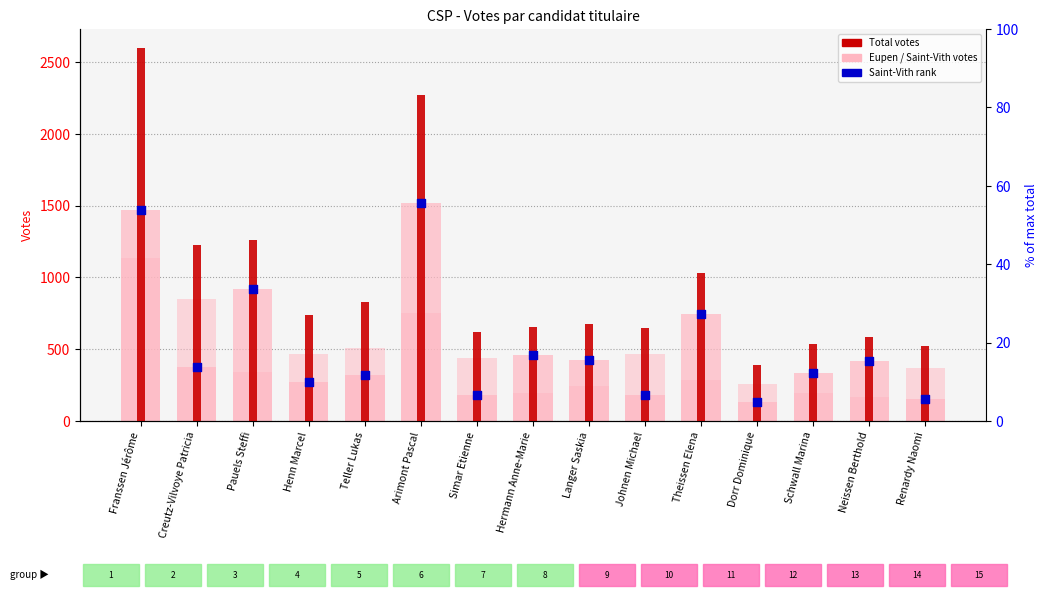

Which series reaches the minimum Y coordinate?

Saint-Vith / Sankt Vith